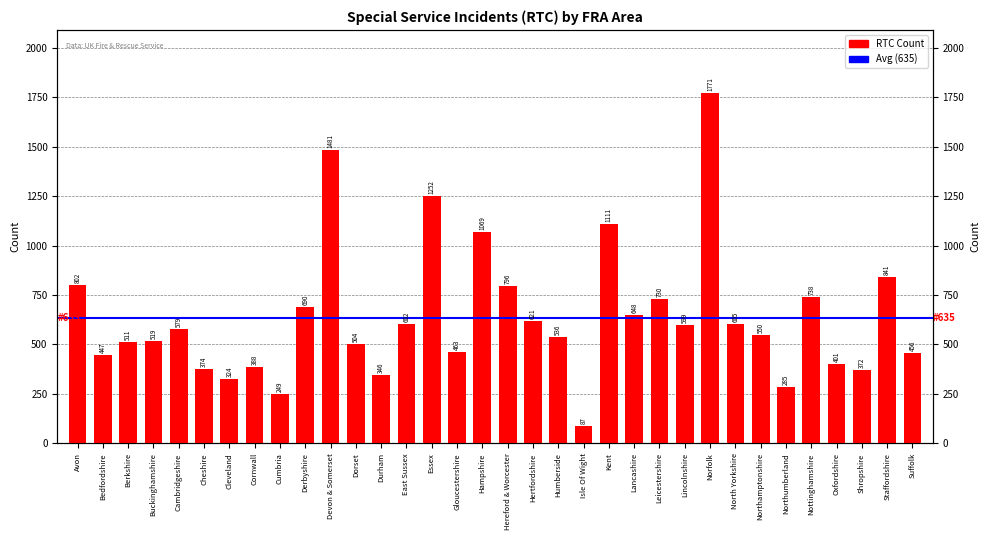

Is it true that the value at Durham is 533?

False